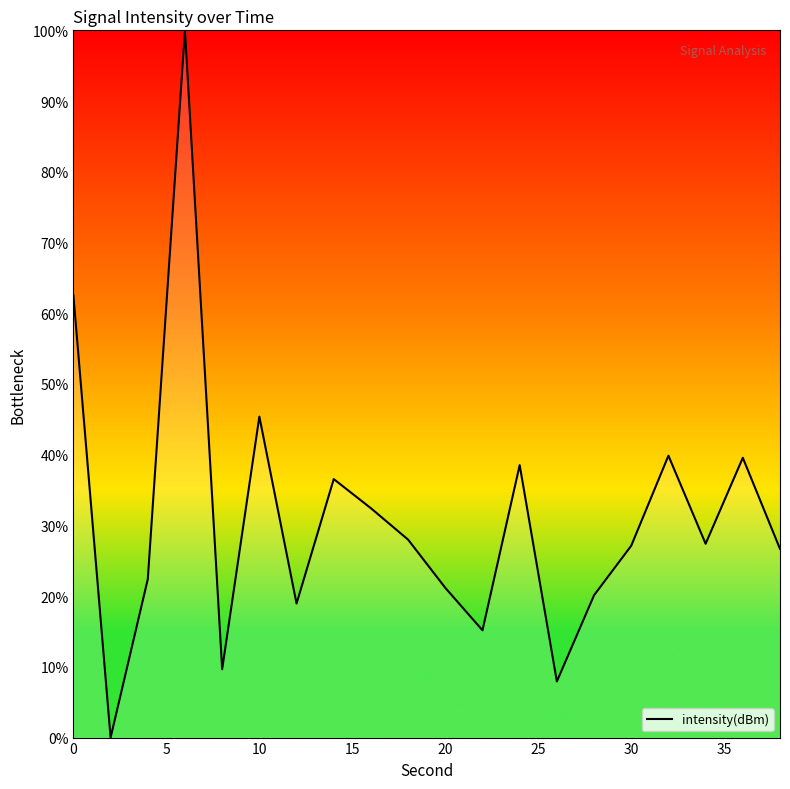

What is the greatest value displayed?

100.0